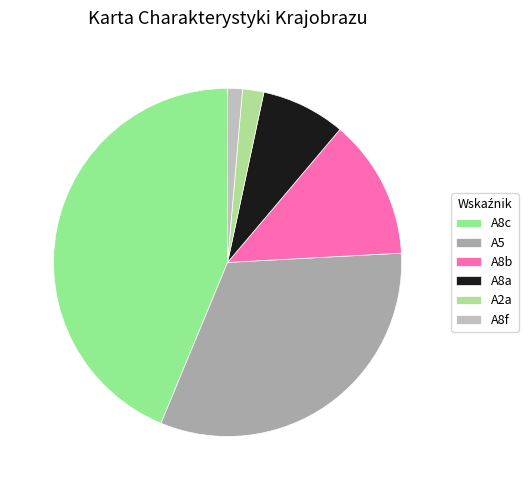

Rank the categories by value from lowest to highest.

A8f, A2a, A8a, A8b, A5, A8c